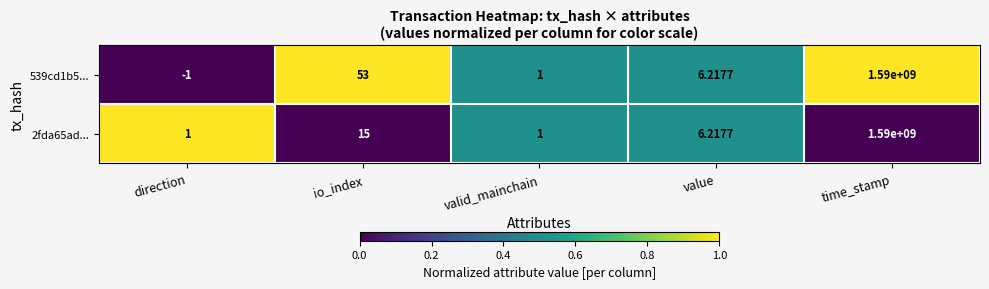

At which category does the chart reach its peak across all series?

time_stamp